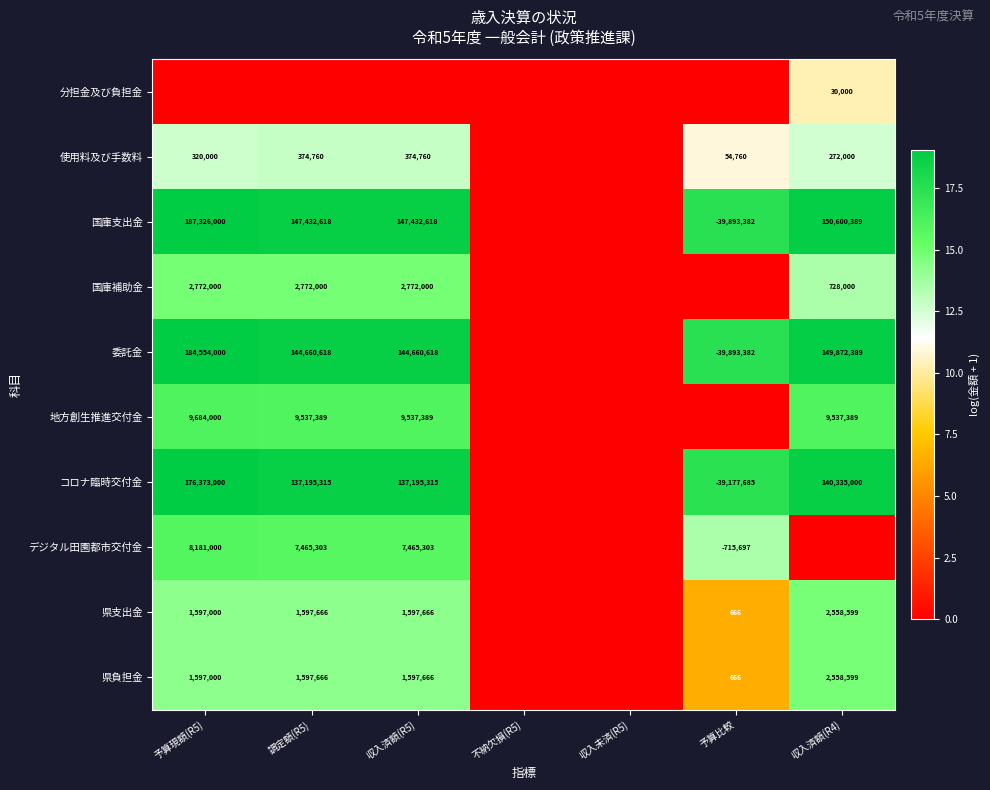

What is the sum of the 使用料及び手数料 values at 収入済額(R5) and 収入済額(R4)?

646760